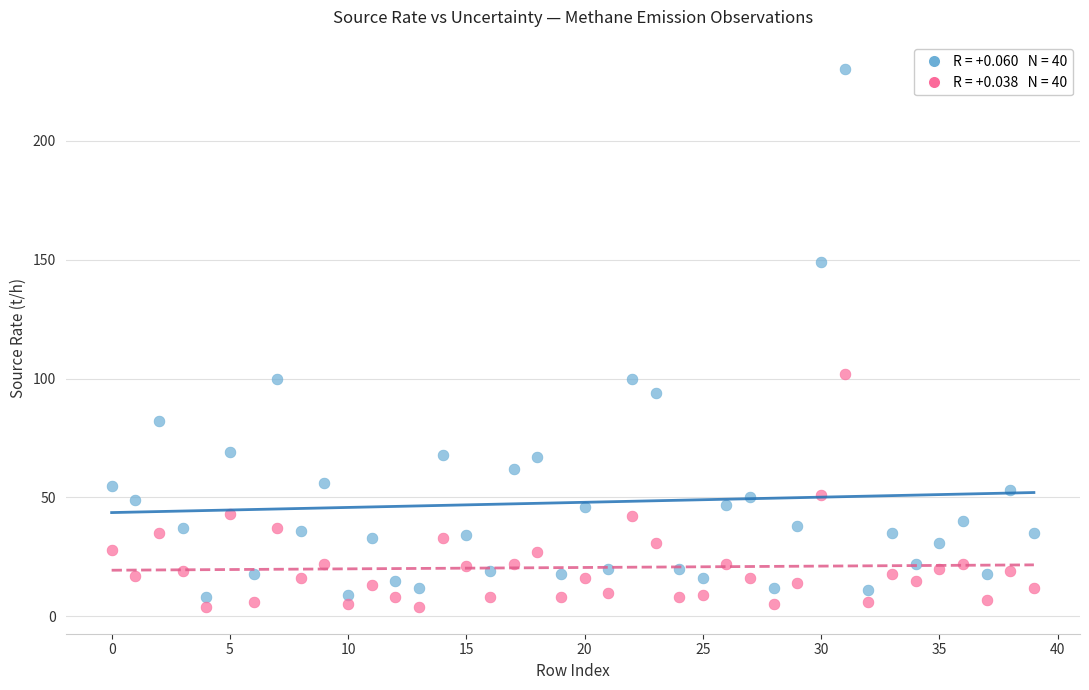

Across all data points, what is the range of Y values (max minus min)?

226